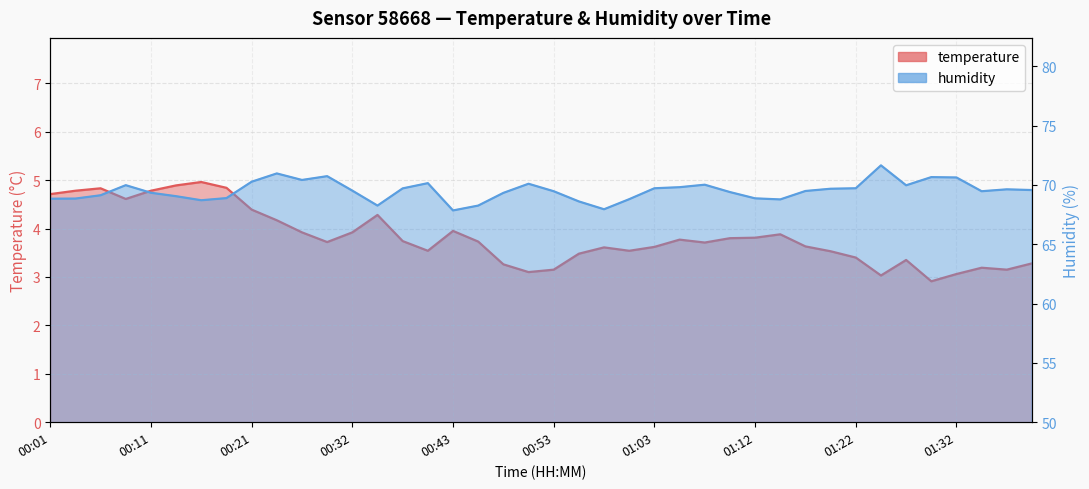

At which label is humidity closest to 69?

00:13